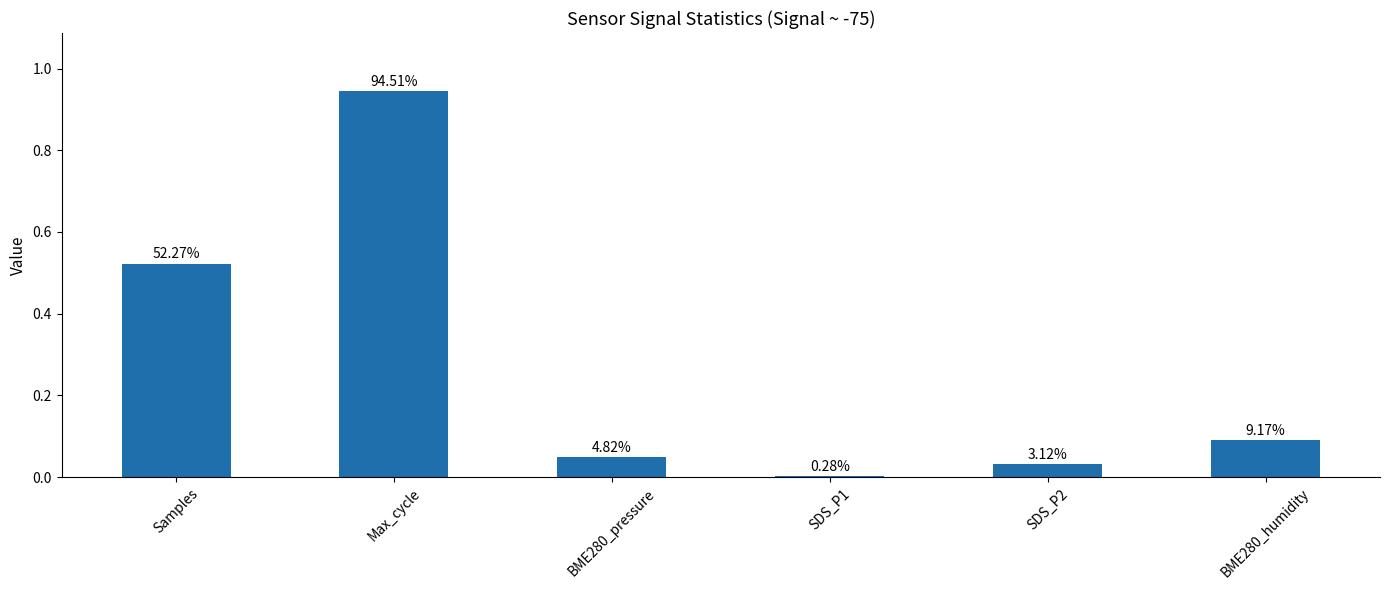

What is the change in value from Samples to SDS_P1?

-0.5